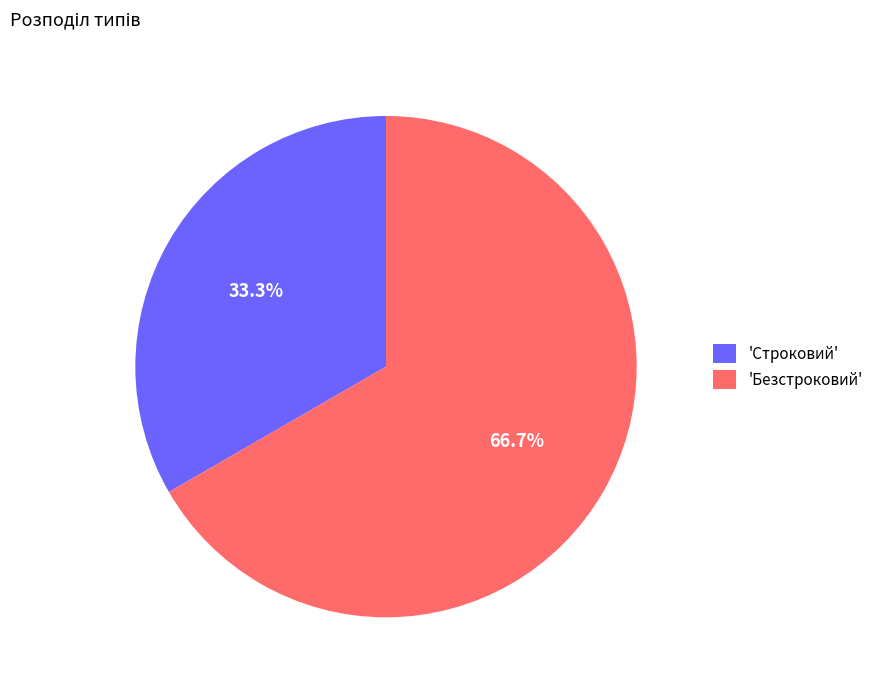

Does any single category account for the majority?

Yes